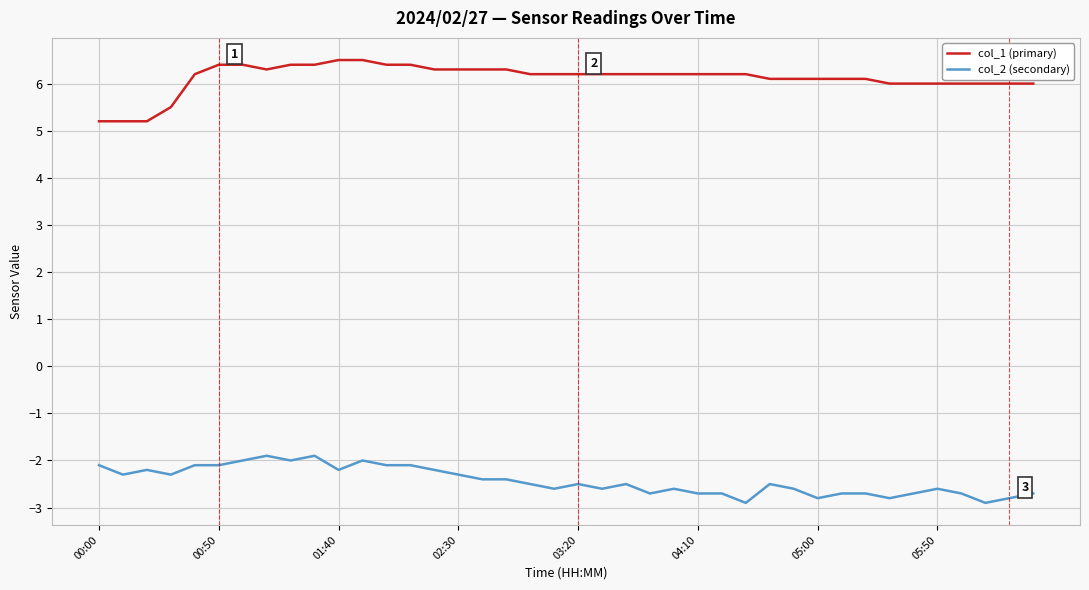

True or false: col_2 (secondary) and col_1 (primary) intersect in this chart.

False